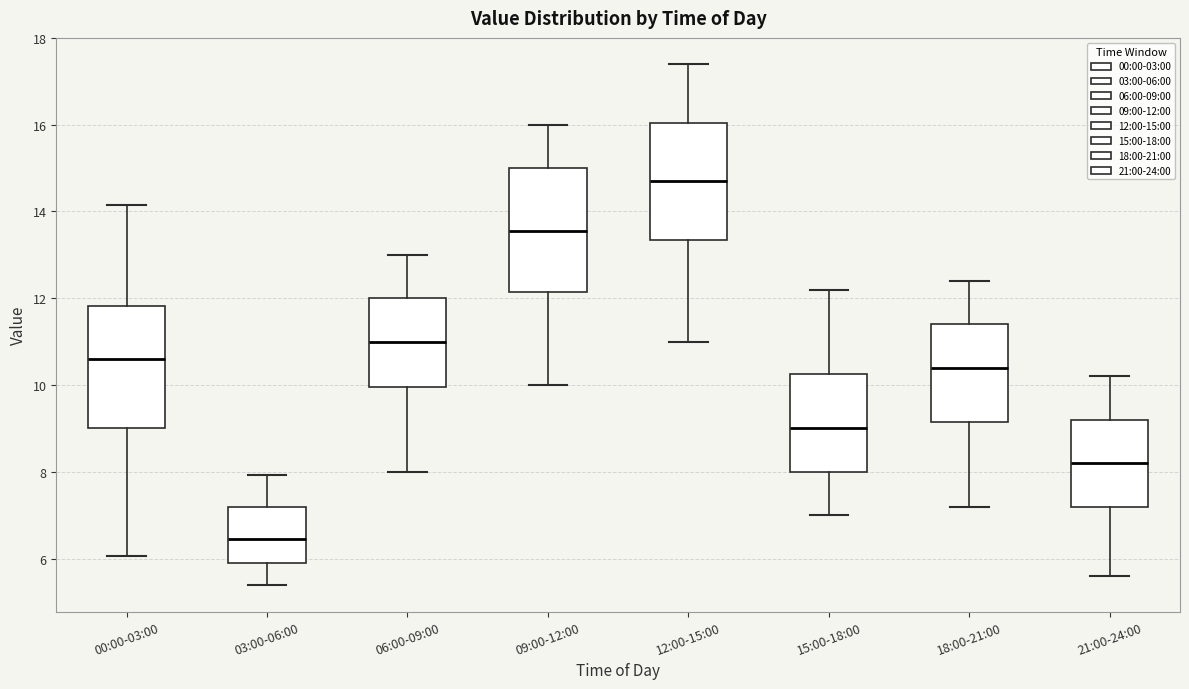

Reading left to right, read every box against the y-axis: the position of its median line, the range the box covers, and the ends of its whiskers. The values are not printed on the chart, so give them approximately, as read against the axis.

00:00-03:00: median 10.6, box 9.0 to 11.8, whiskers 6.0 to 14.2
03:00-06:00: median 6.4, box 6.0 to 7.2, whiskers 5.4 to 8.0
06:00-09:00: median 11.0, box 10.0 to 12.0, whiskers 8.0 to 13.0
09:00-12:00: median 13.6, box 12.2 to 15.0, whiskers 10.0 to 16.0
12:00-15:00: median 14.8, box 13.4 to 16.0, whiskers 11.0 to 17.4
15:00-18:00: median 9.0, box 8.0 to 10.2, whiskers 7.0 to 12.2
18:00-21:00: median 10.4, box 9.2 to 11.4, whiskers 7.2 to 12.4
21:00-24:00: median 8.2, box 7.2 to 9.2, whiskers 5.6 to 10.2